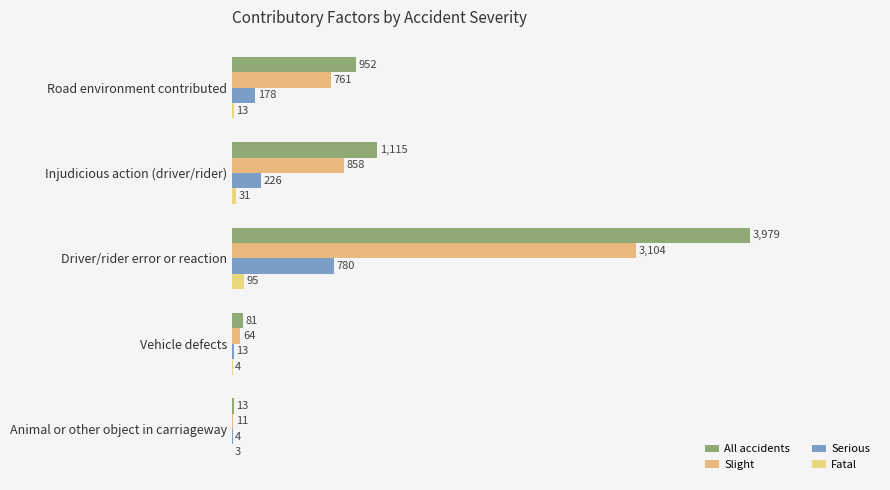

Which series has the largest total across all categories?

All accidents